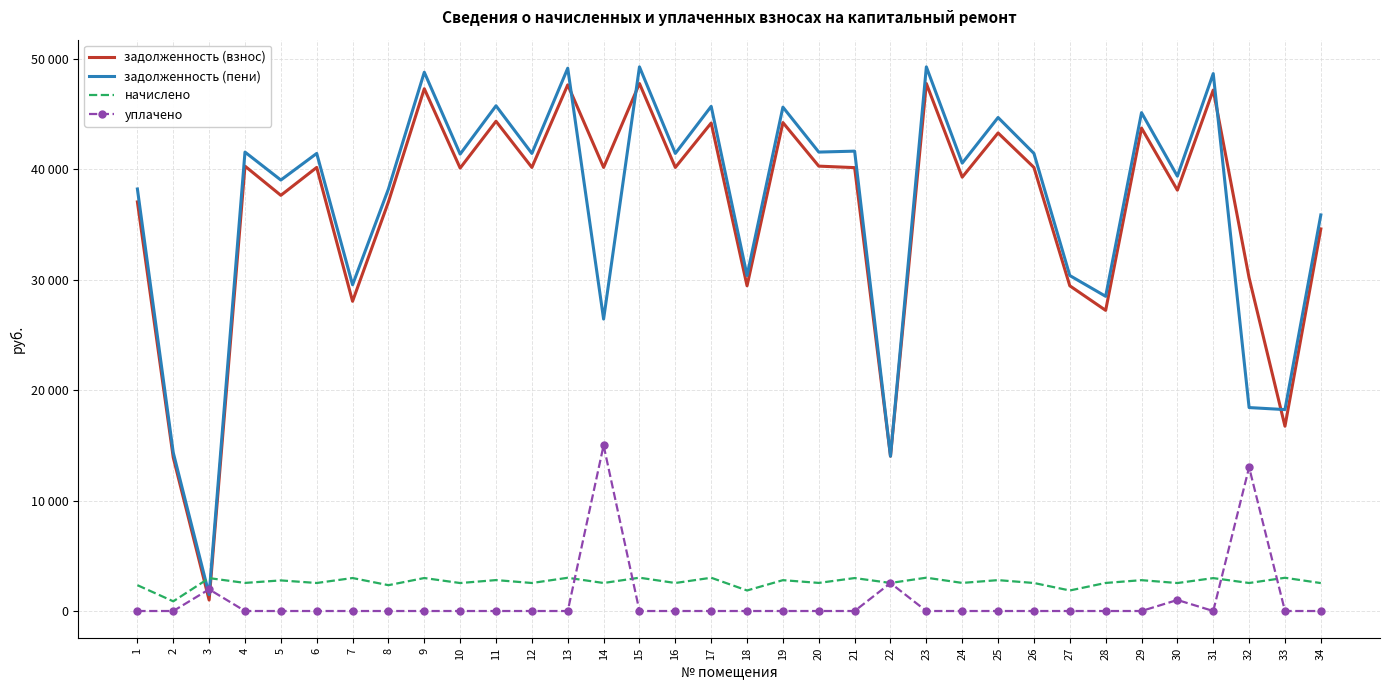

What are all the series names shown in the legend?

задолженность (взнос), задолженность (пени), начислено, уплачено